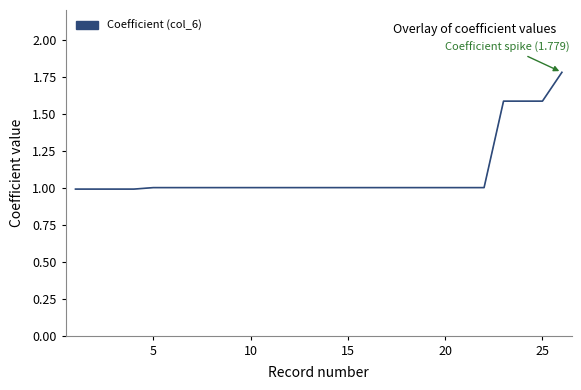

How many lines are shown in the chart?

1